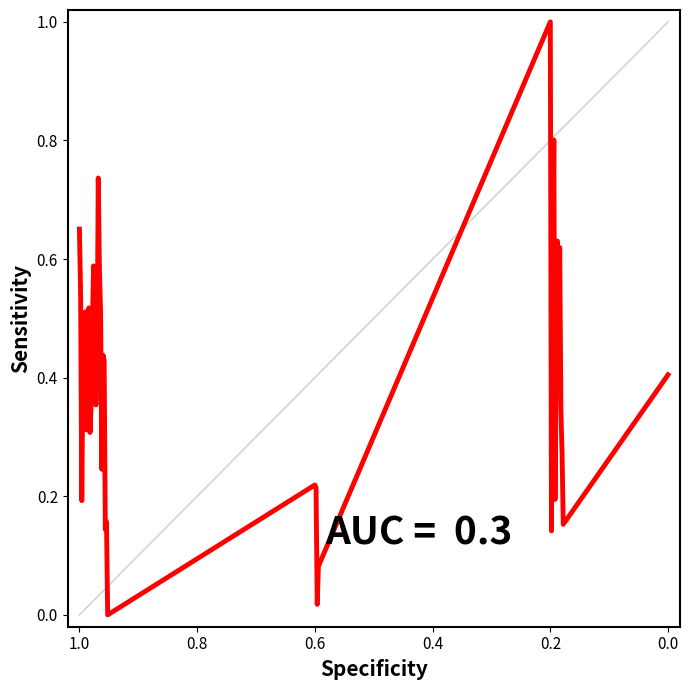

Count the number of categories in the chart.

40